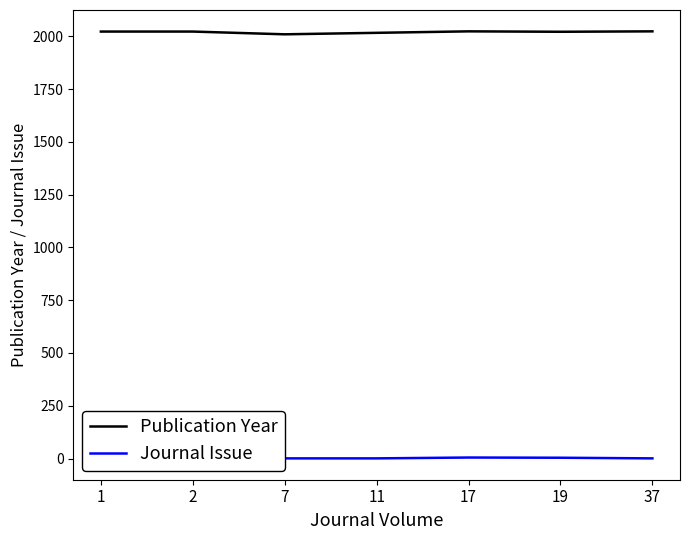

How many distinct data groups are displayed?

2